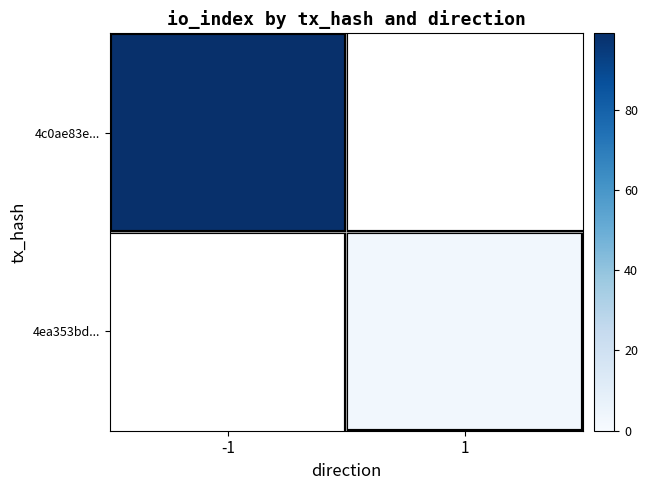

Is the value of 4ea353bd... at -1 greater than the value of 4c0ae83e... at -1?

No